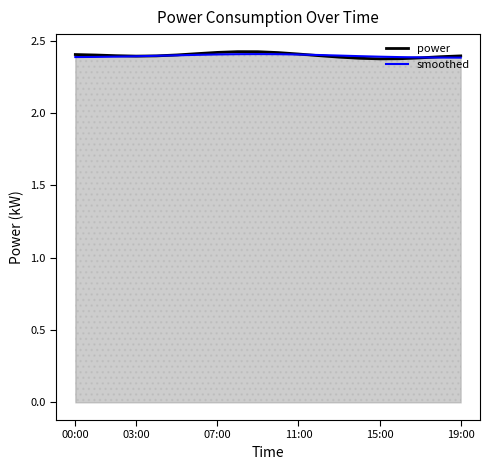

How many series are shown in this chart?

2